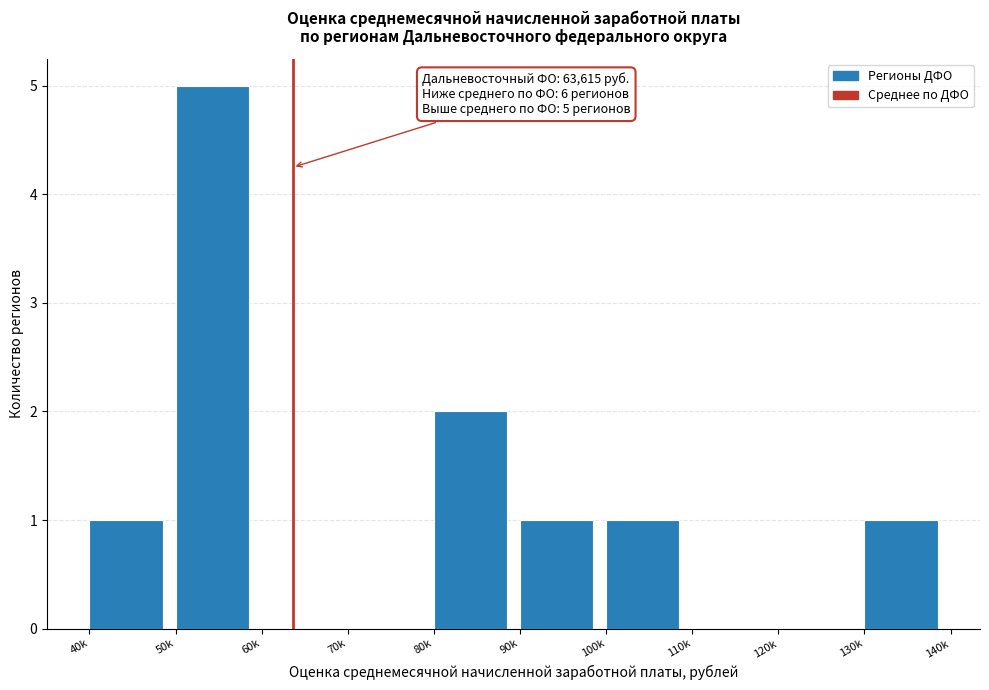

Reading right to left, what are all the values shown in this chart?

130k=1	120k=0	110k=0	100k=1	90k=1	80k=2	70k=0	60k=0	50k=5	40k=1